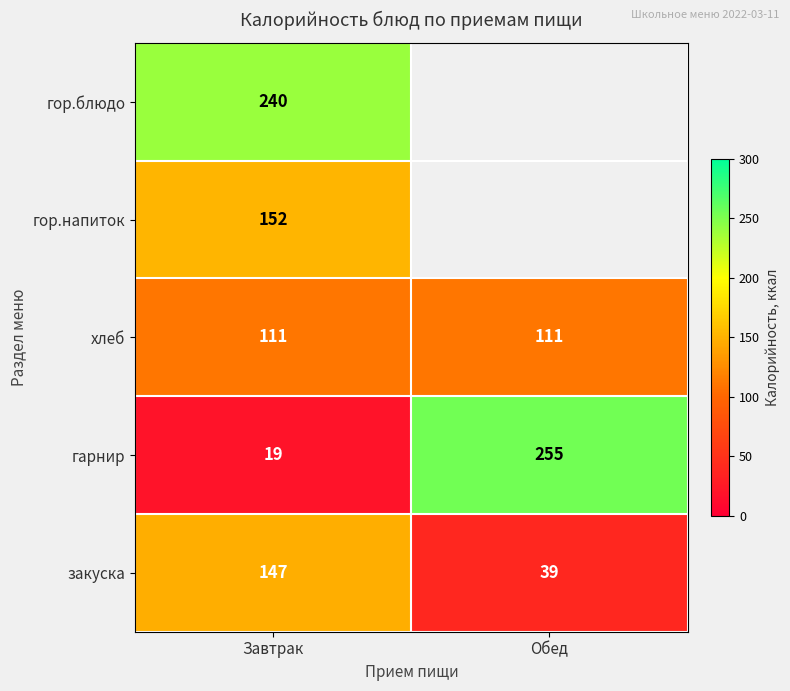

What is the average value of the гарнир series?

137